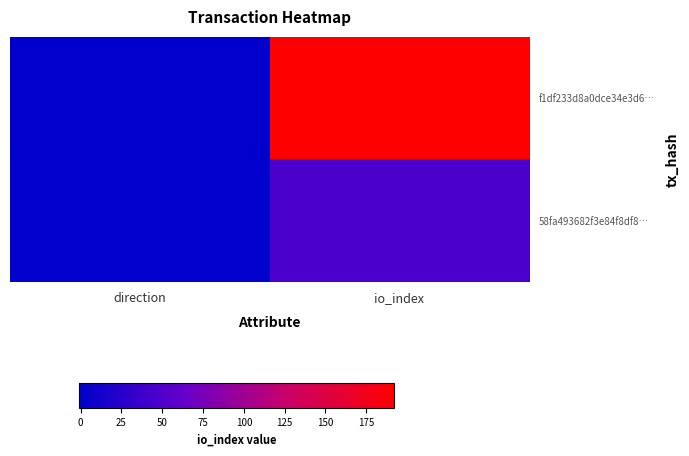

Which has a higher value, io_index or direction?

io_index